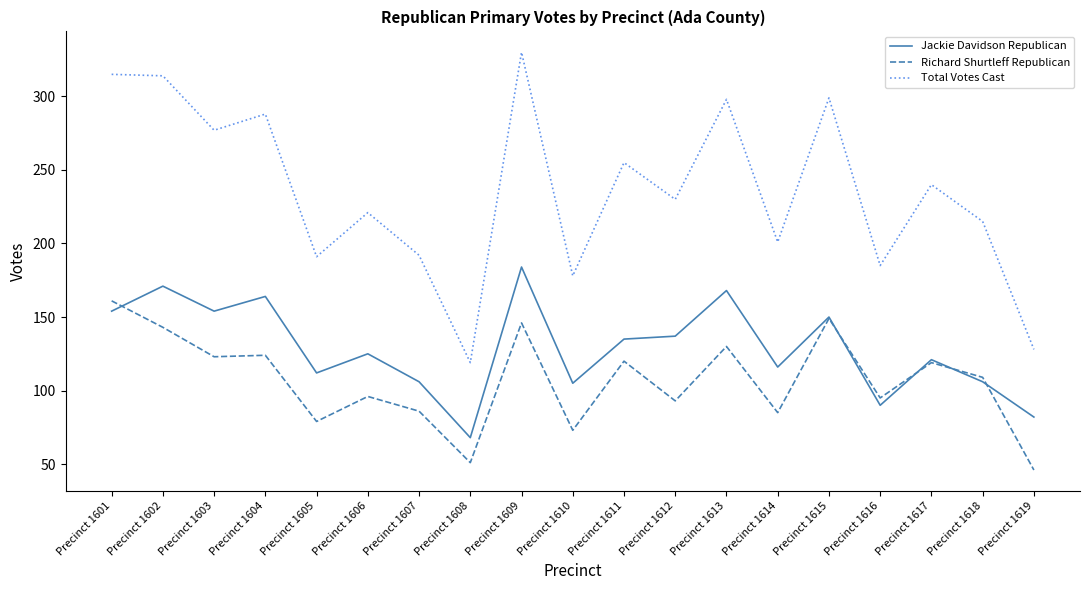

What is the total value across all series at Precinct 1613?

596